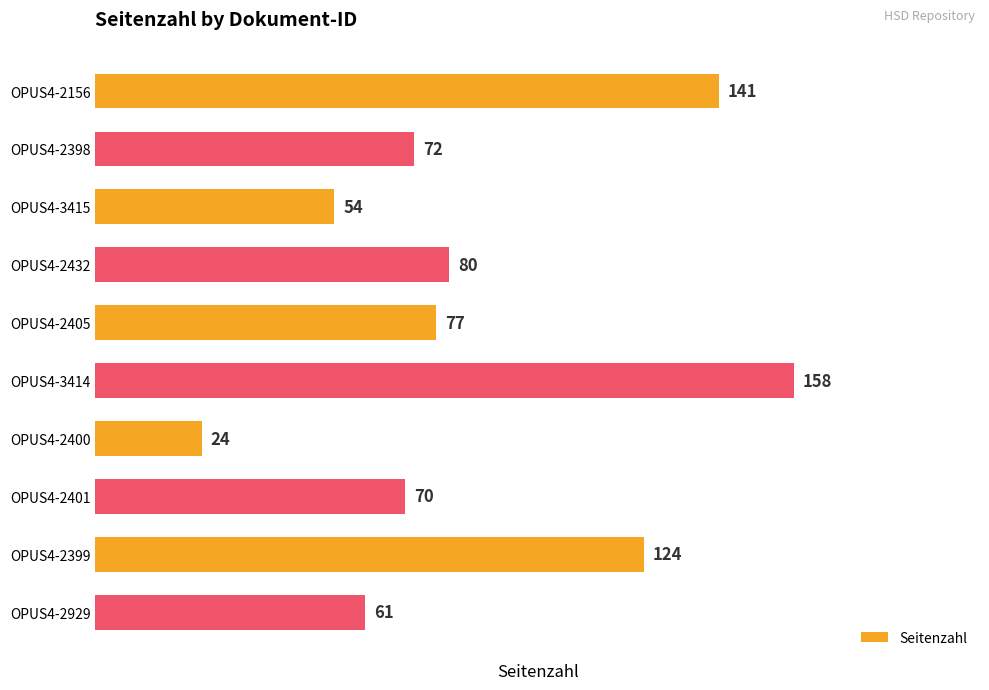

Which label corresponds to the largest value in the chart?

OPUS4-3414